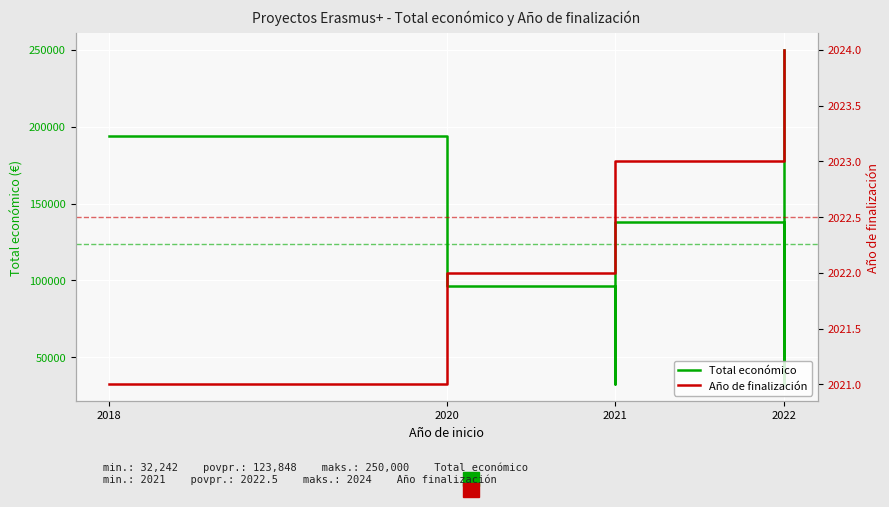

True or false: Año de finalización and Total económico cross at least once.

False